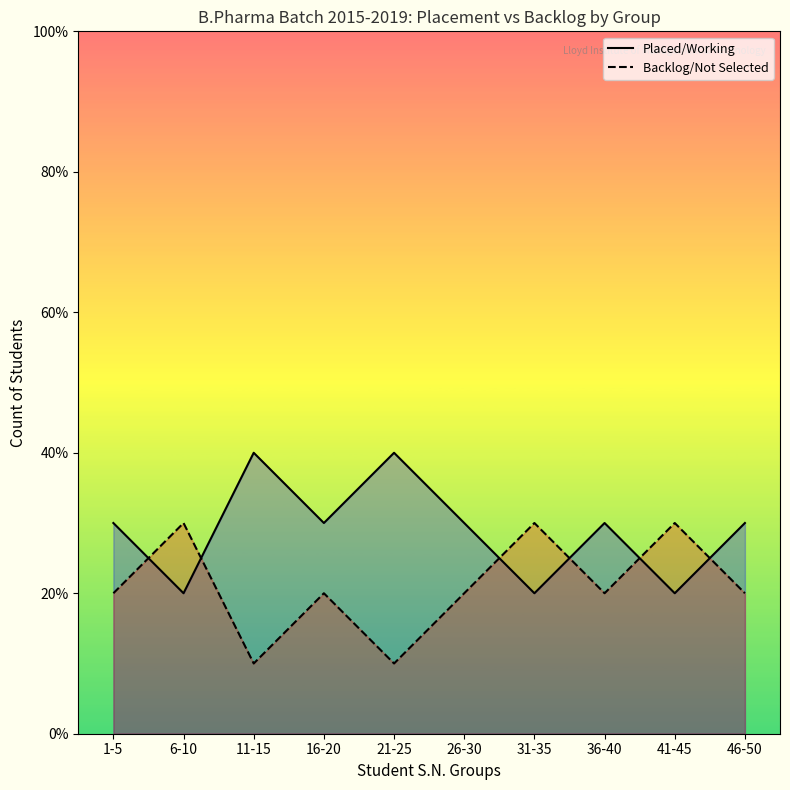

Read the Placed/Working value at 36-40.

3